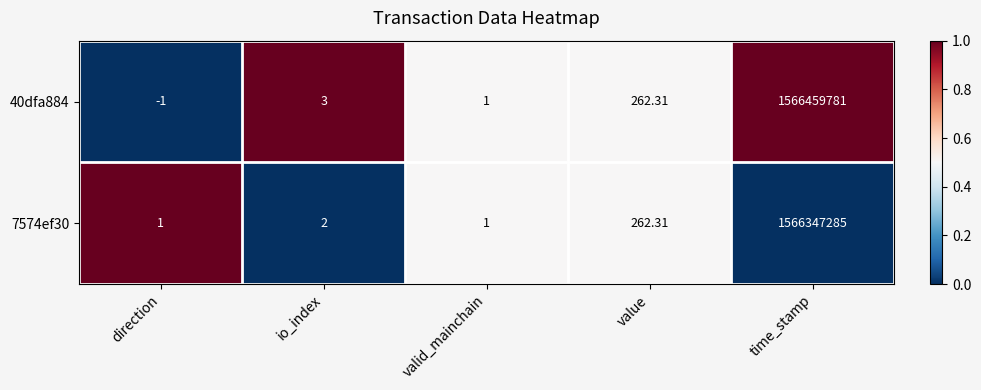

Rank the series by their maximum value, from lowest to highest.

7574ef30, 40dfa884